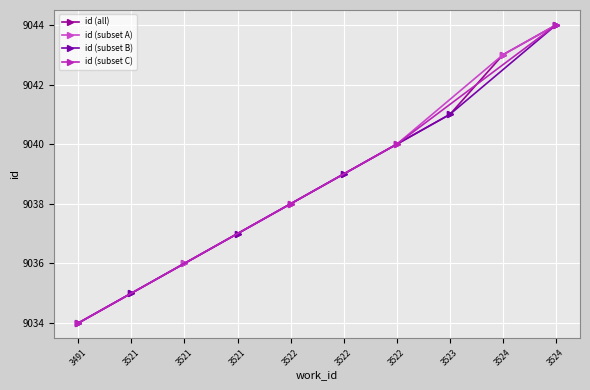

What is the minimum value shown in the chart?

9034